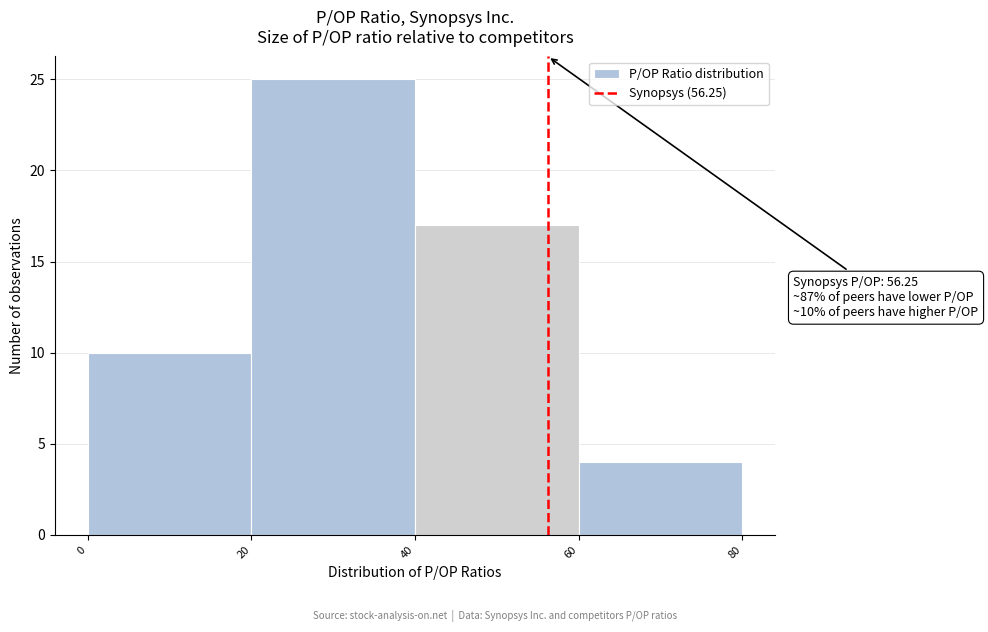

Over which range of the x-axis is the bar tallest?

20 to 40